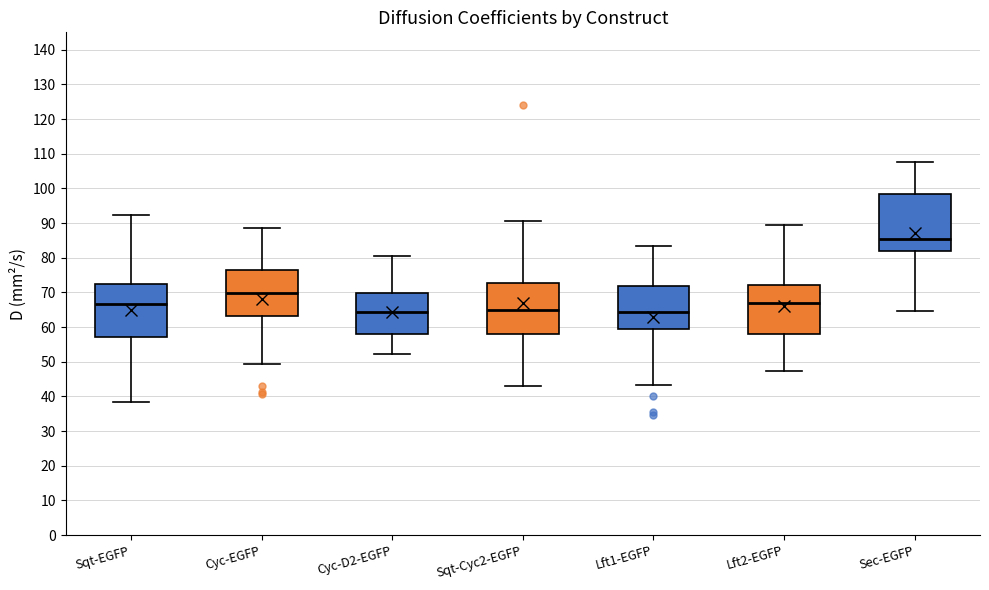

Reading left to right, transcribe this box plot: for each box, give where its median line is, the range the box spans, and where its two whiskers end, as read against the y-axis. The values are not printed on the chart, so give them approximately, as read against the axis.

Sqt-EGFP: median 67, box 57 to 72, whiskers 38 to 92
Cyc-EGFP: median 70, box 63 to 76, whiskers 49 to 88
Cyc-D2-EGFP: median 64, box 58 to 70, whiskers 52 to 80
Sqt-Cyc2-EGFP: median 65, box 58 to 73, whiskers 43 to 90
Lft1-EGFP: median 64, box 59 to 72, whiskers 43 to 83
Lft2-EGFP: median 67, box 58 to 72, whiskers 47 to 89
Sec-EGFP: median 86, box 82 to 98, whiskers 65 to 108